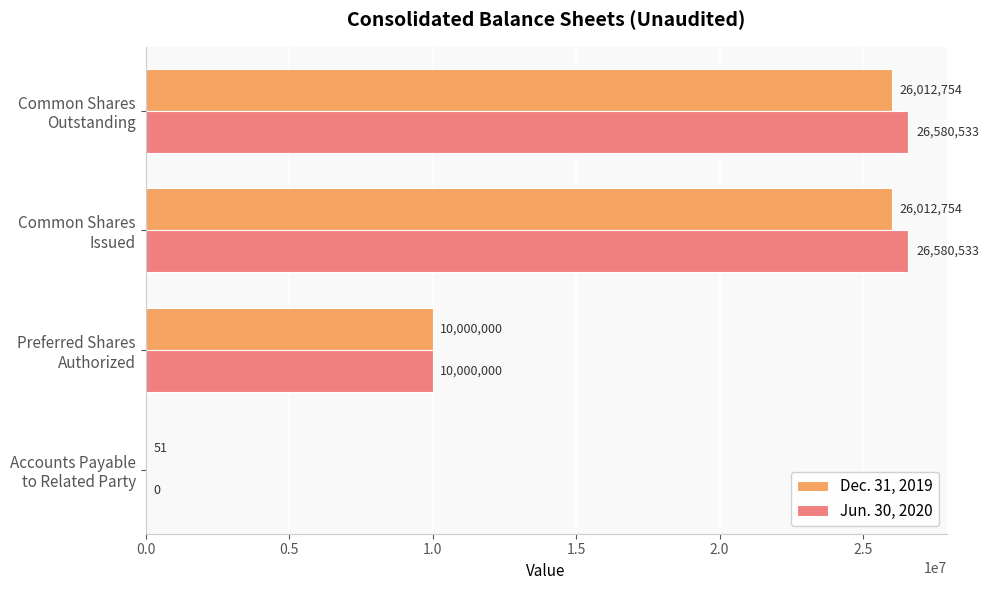

Which series has the largest total across all categories?

Jun. 30, 2020